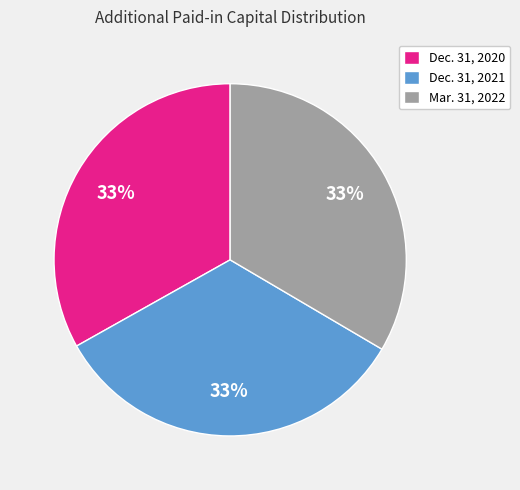

Do Mar. 31, 2022 and Dec. 31, 2021 together represent more than half of the pie?

Yes